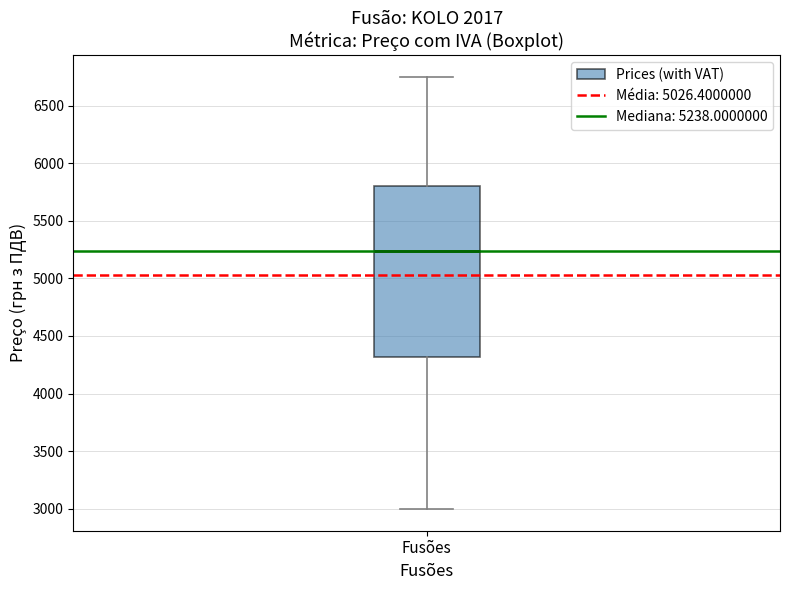

Where does the upper whisker of the box for Fusões end on the y-axis? The values are not printed on the chart, so give them approximately, as read against the axis.

6750